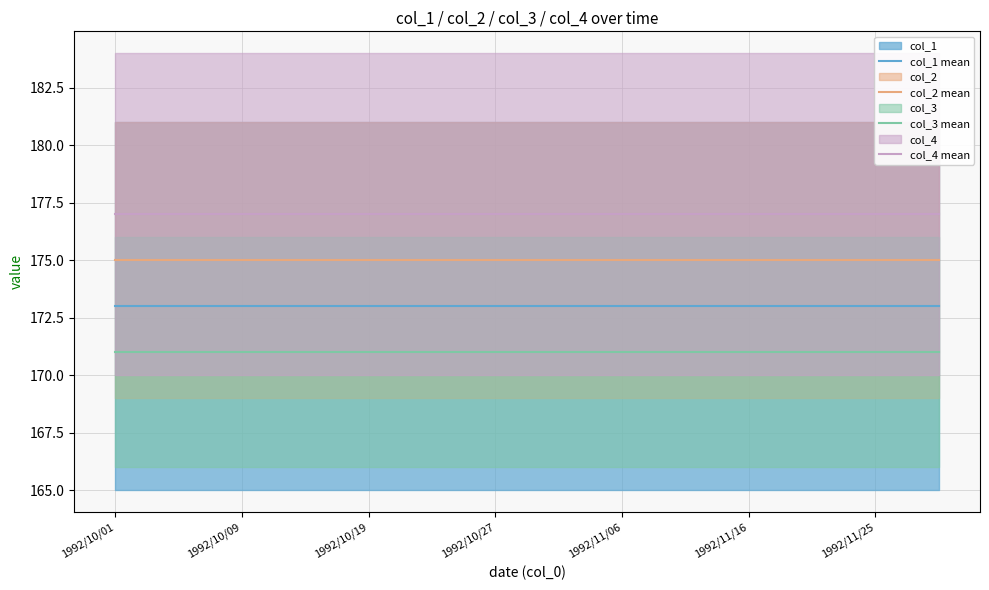

True or false: col_1 mean and col_3 mean cross at least once.

False